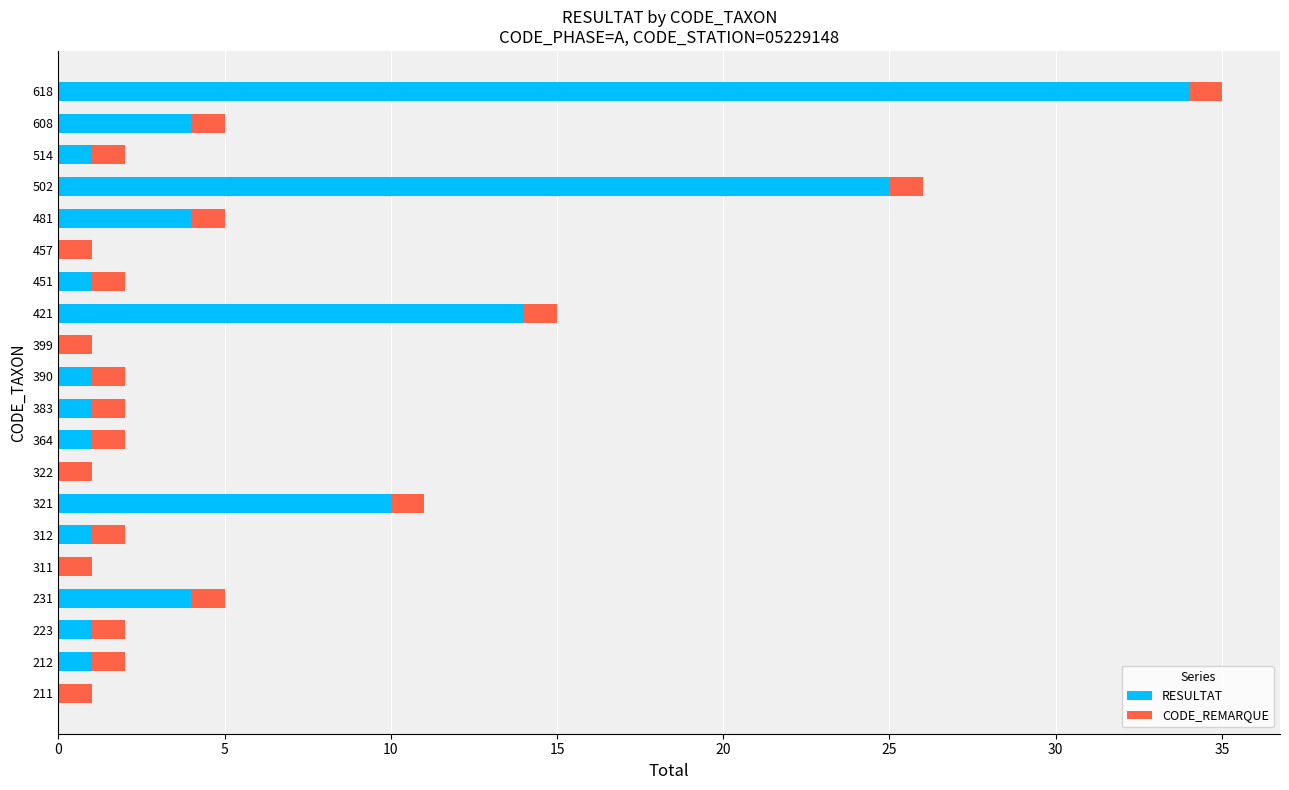

Where is RESULTAT nearest to the value 17?

421